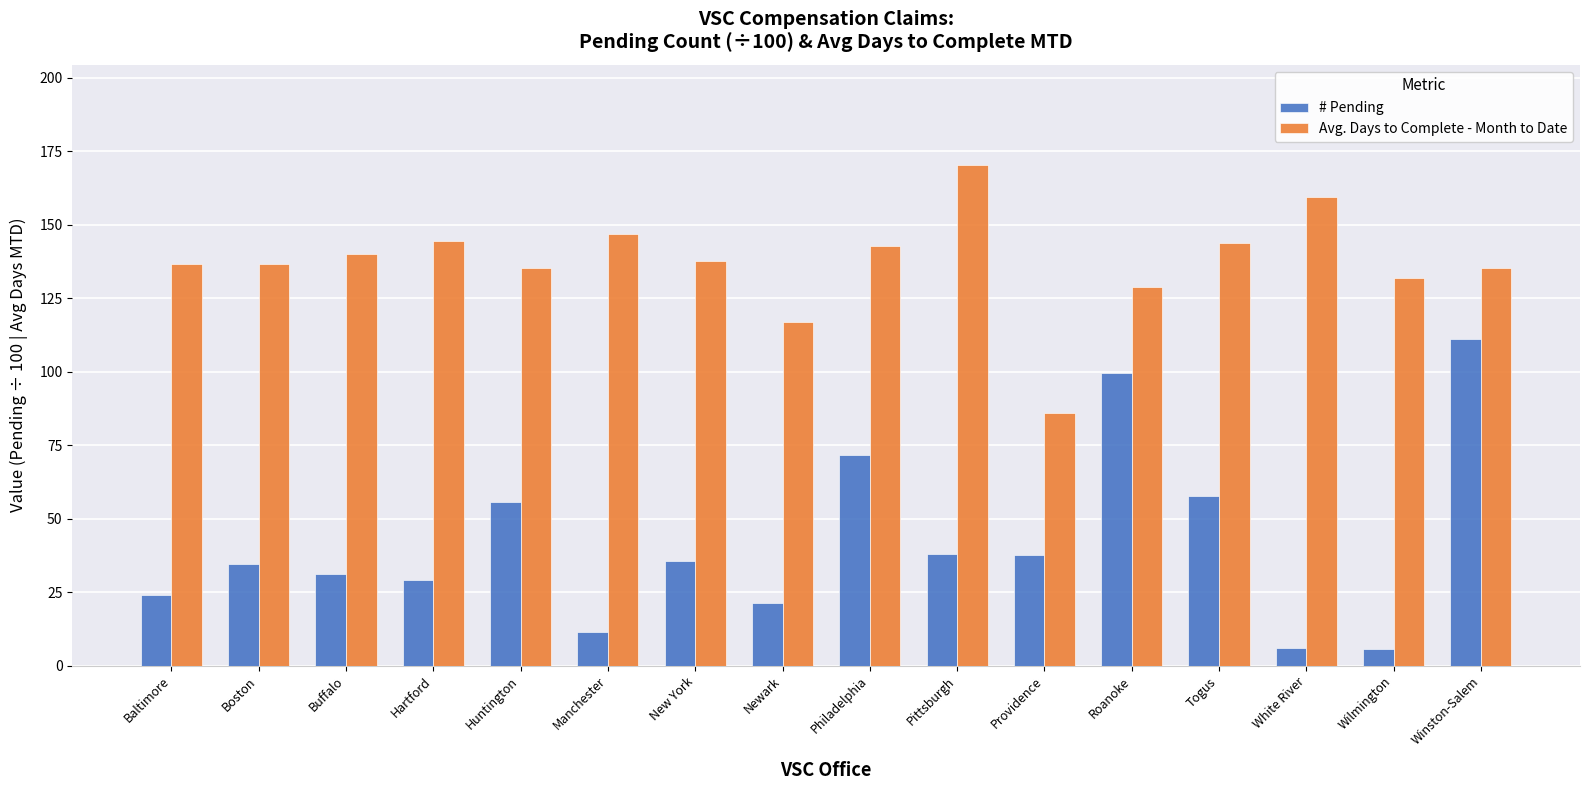

Which series changed the most between Newark and Pittsburgh?

Avg. Days to Complete - Month to Date